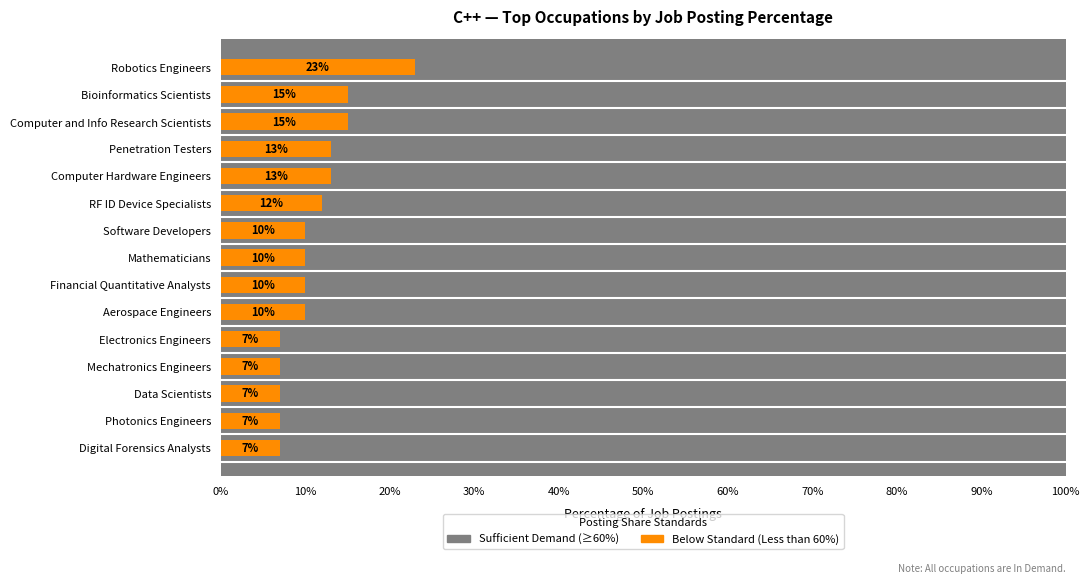

What position from the right is 2?

13